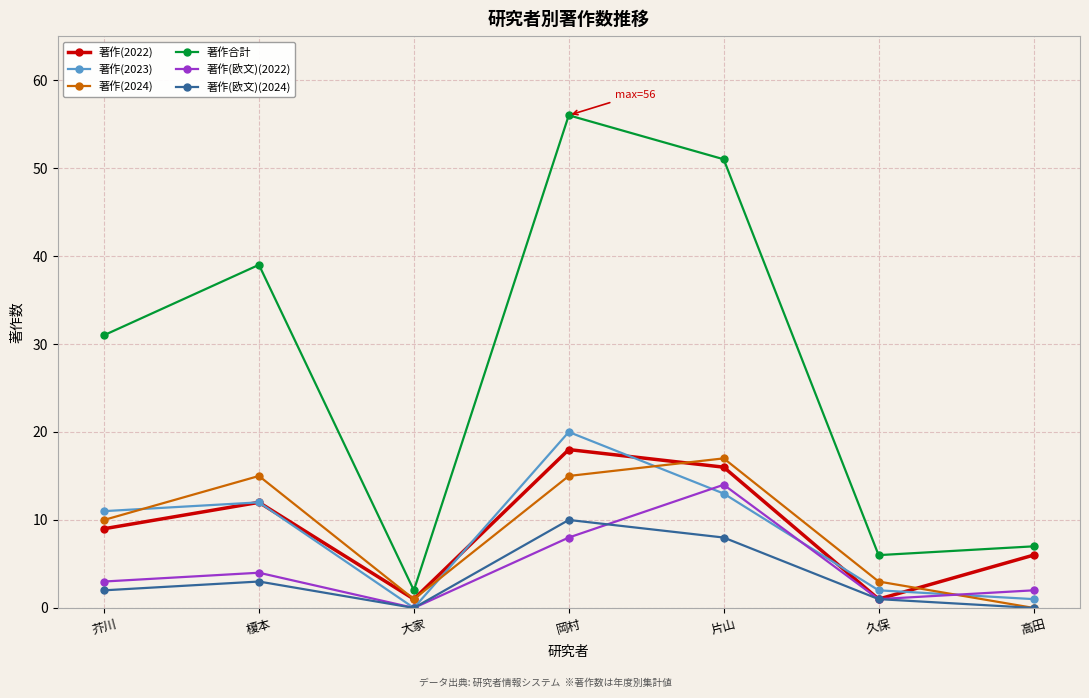

What is the spread (max minus min) of values at 榎本?

36